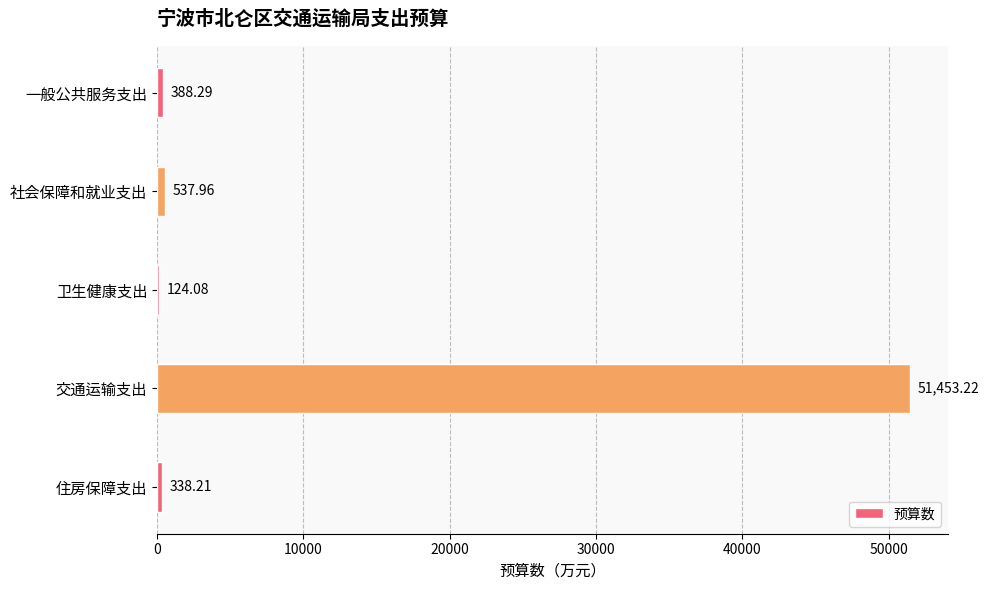

What is the sum of all values?

52841.8